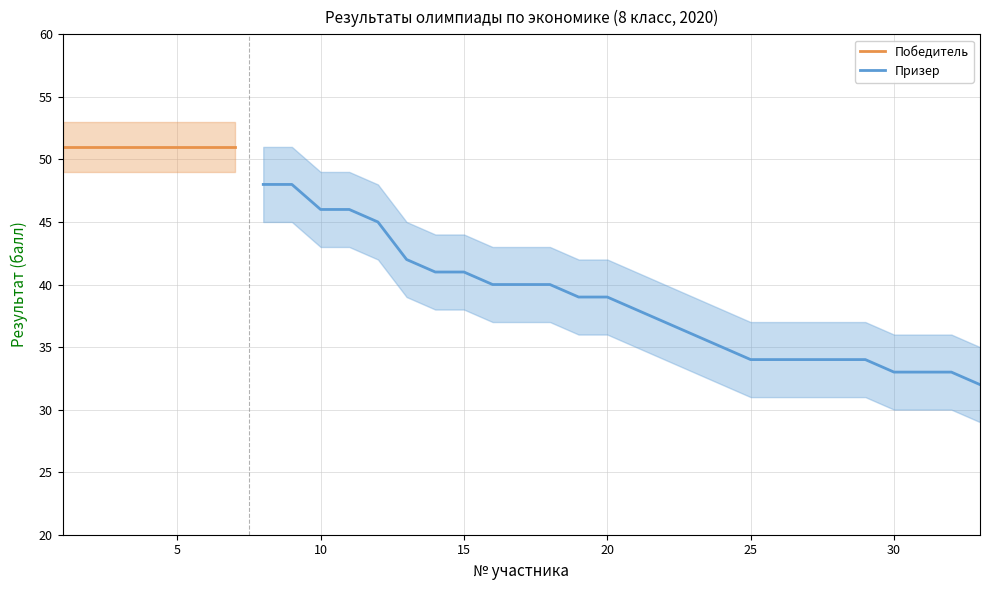

True or false: Призер has a value of 46 at 10.

True